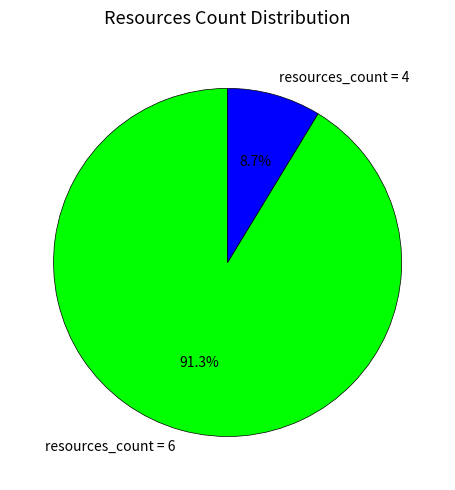

Rank the categories by value from highest to lowest.

resources_count = 6, resources_count = 4